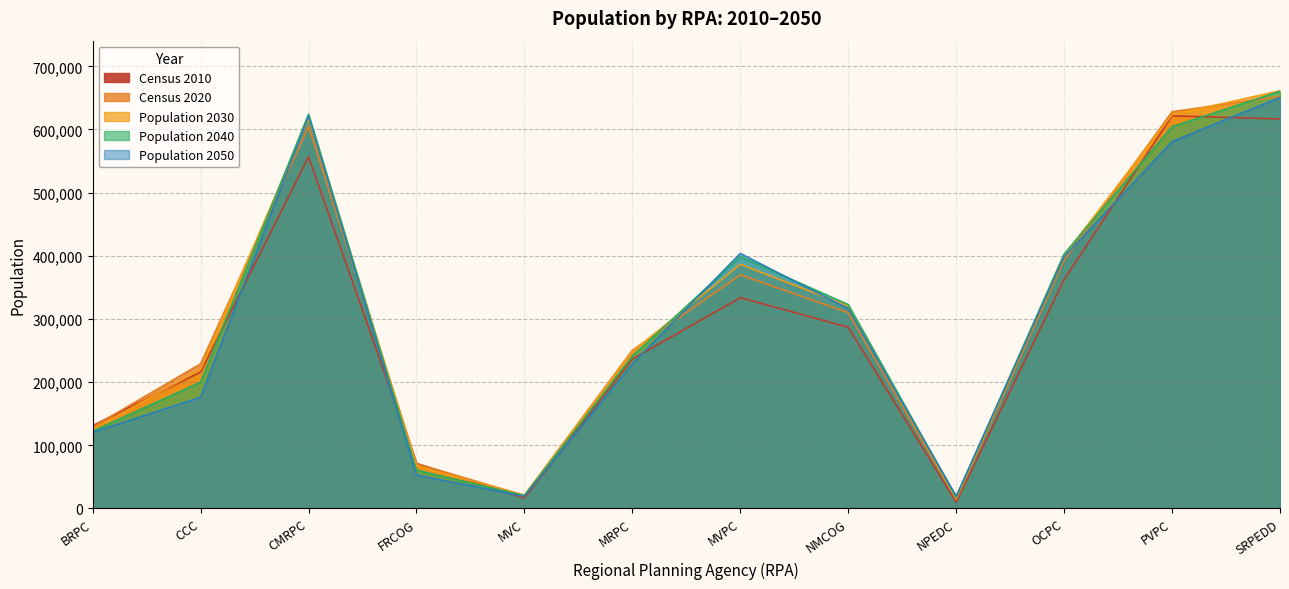

How many interior local peaks does the Population 2040 series have?

2